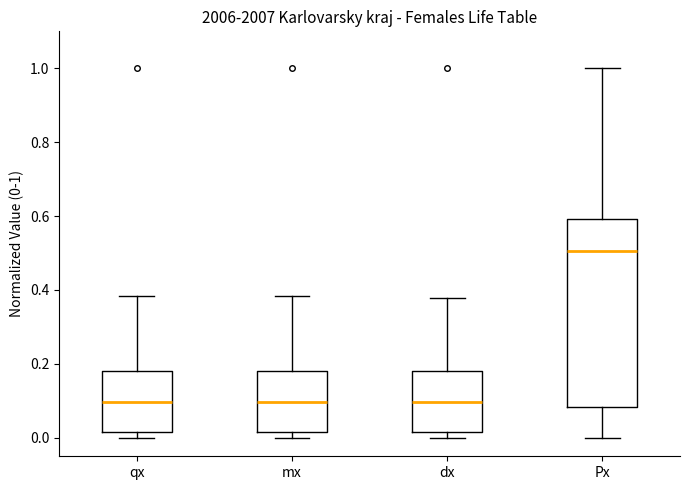

Reading left to right, read every box against the y-axis: the position of its median line, the range the box covers, and the ends of its whiskers. The values are not printed on the chart, so give them approximately, as read against the axis.

qx: median 0.10, box 0.02 to 0.18, whiskers 0.00 to 0.38
mx: median 0.10, box 0.02 to 0.18, whiskers 0.00 to 0.38
dx: median 0.10, box 0.02 to 0.18, whiskers 0.00 to 0.38
Px: median 0.50, box 0.08 to 0.60, whiskers 0.00 to 1.00